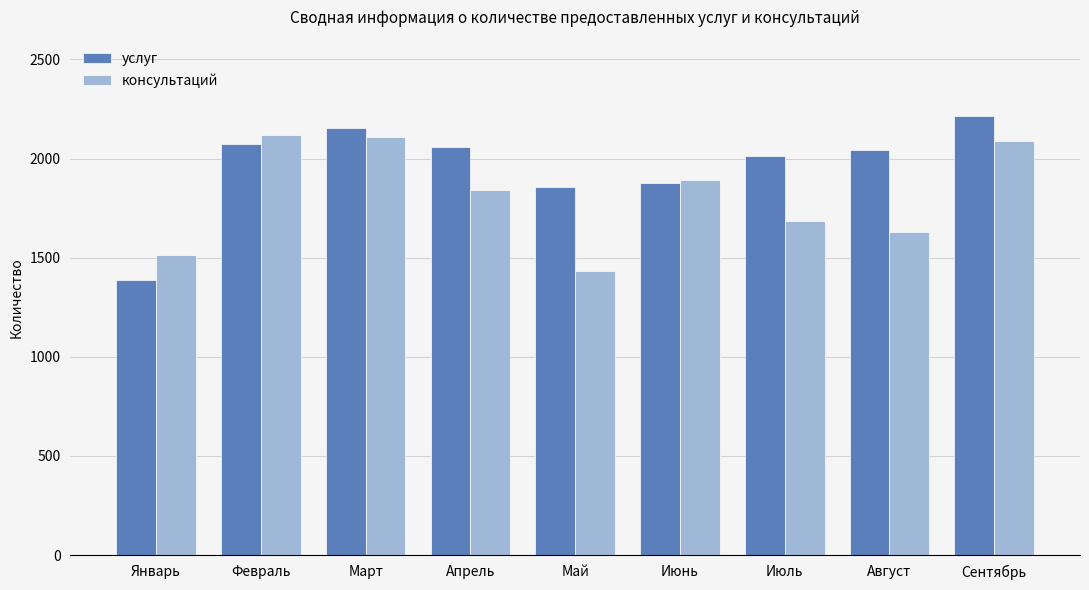

Reading right to left, what are all the values shown in this chart?

услуг: 2216	2043	2012	1879	1858	2059	2153	2073	1387
консультаций: 2088	1632	1684	1892	1433	1844	2110	2121	1515